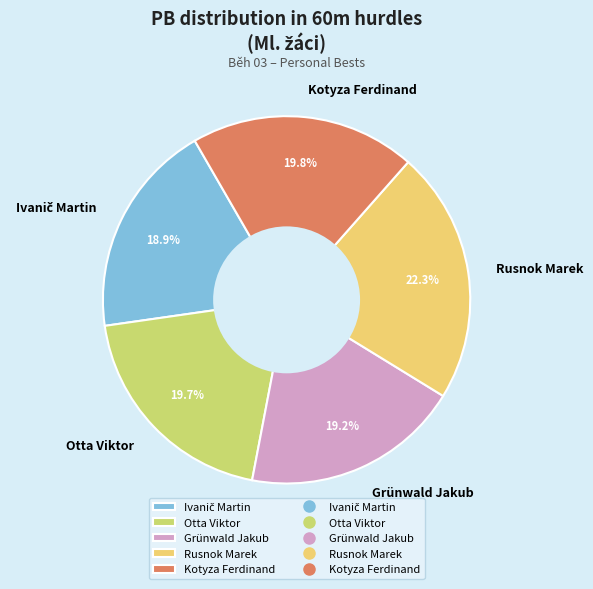

Between Kotyza Ferdinand and Grünwald Jakub, which is larger?

Kotyza Ferdinand